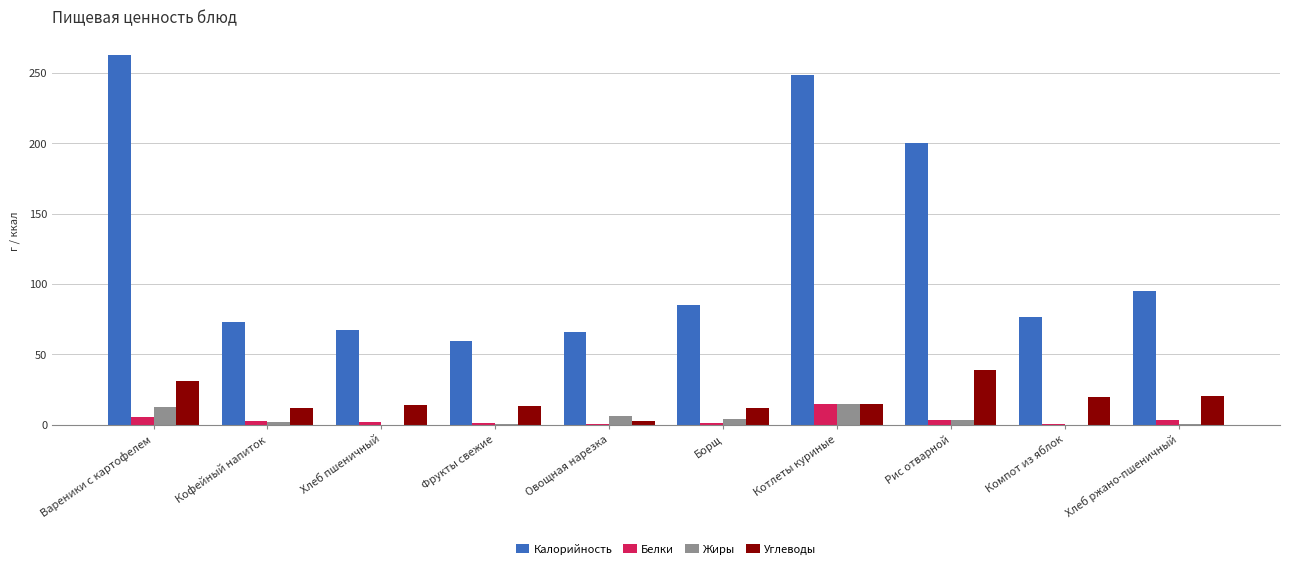

What are all the series names shown in the legend?

Калорийность, Белки, Жиры, Углеводы